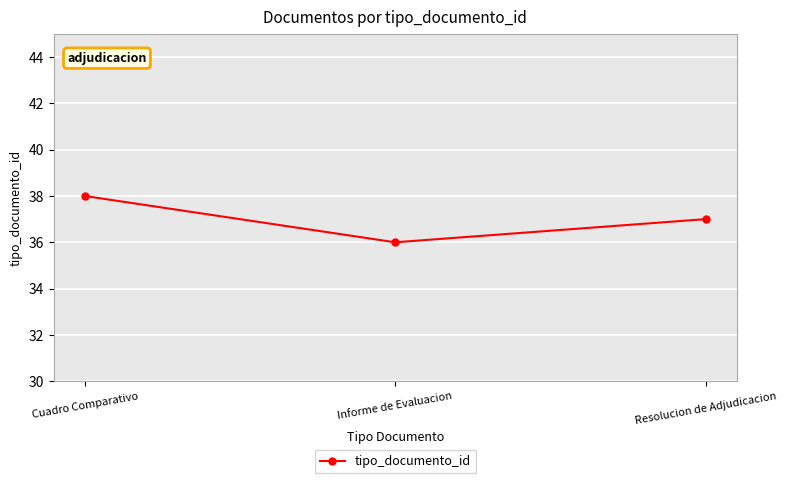

What is the change in value from Cuadro Comparativo to Informe de Evaluacion?

-2